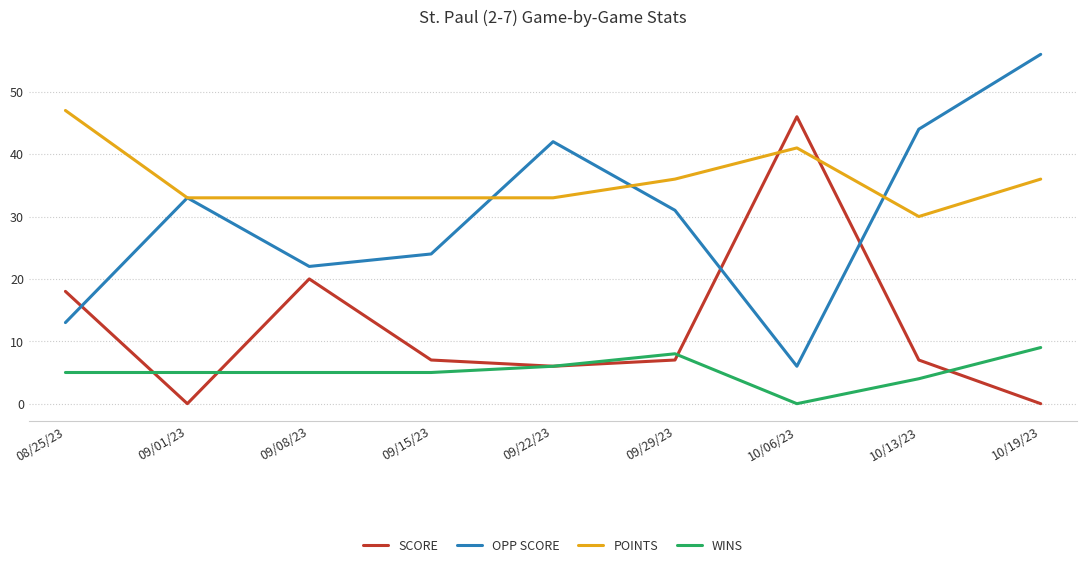

Is this an area chart (filled region under the line)?

No